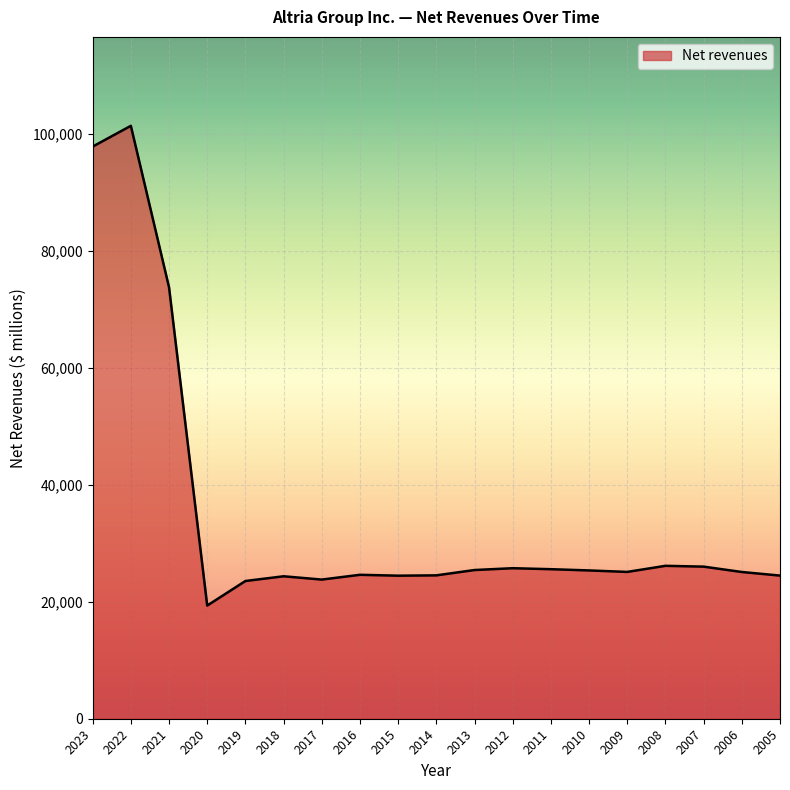

Is it true that the value at 2011 is 25576?

True